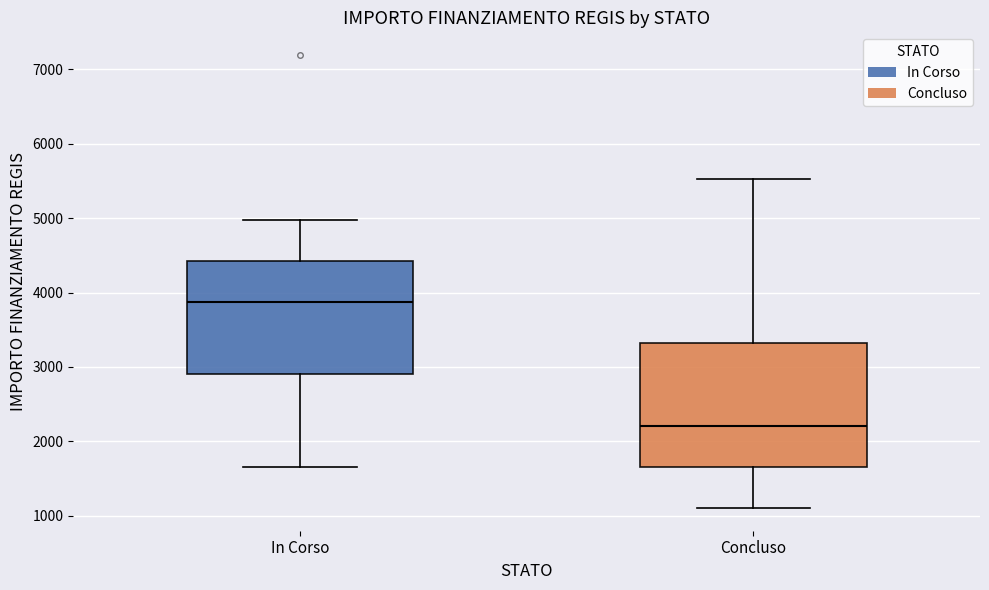

Reading left to right, transcribe this box plot: for each box, give where its median line is, the range the box spans, and where its two whiskers end, as read against the y-axis. The values are not printed on the chart, so give them approximately, as read against the axis.

In Corso: median 3900, box 2900 to 4400, whiskers 1700 to 5000
Concluso: median 2200, box 1700 to 3300, whiskers 1100 to 5500